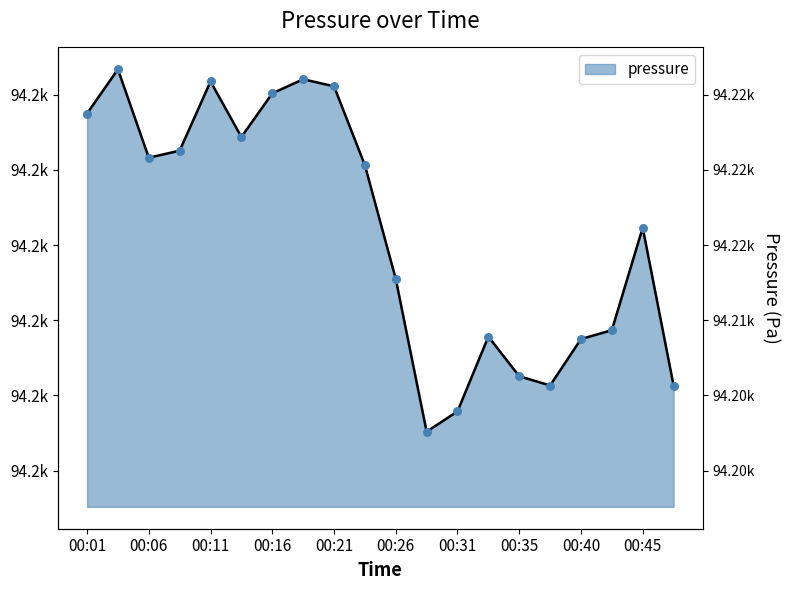

What is the change in value from 00:14 to 00:16?

+2.9